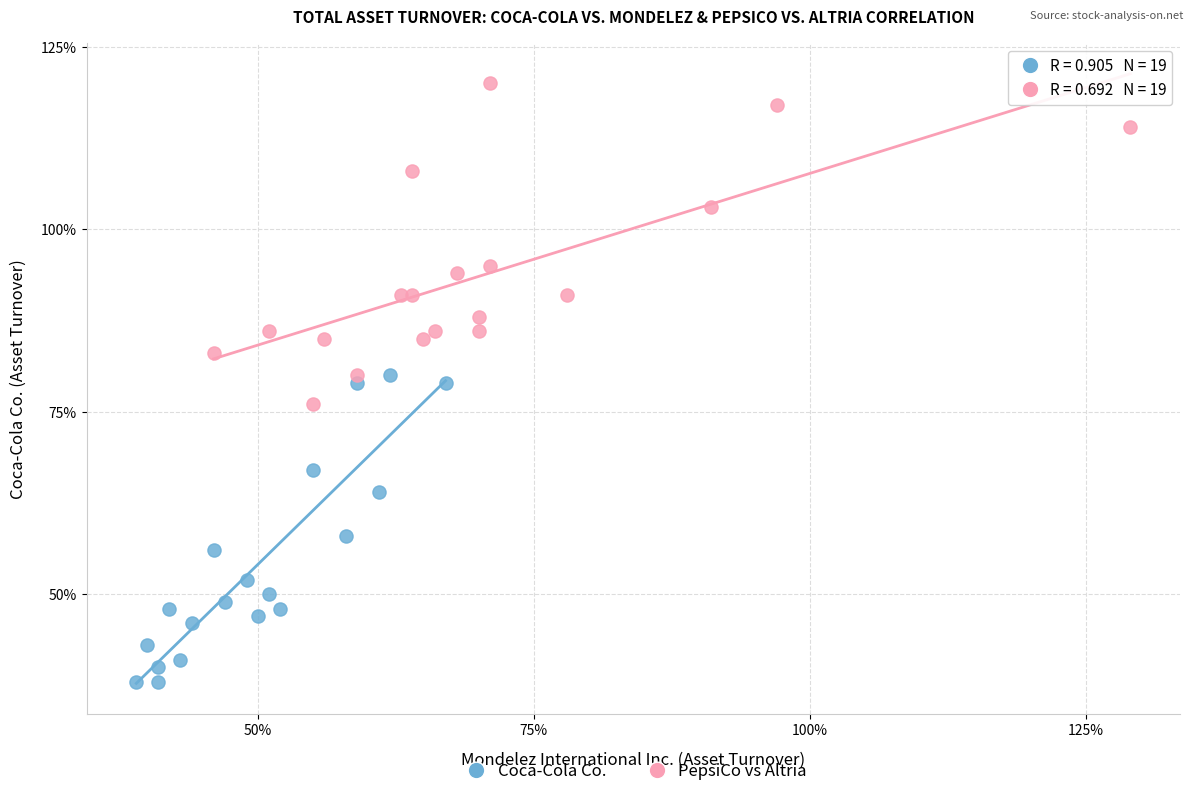

What are all the series names shown in the legend?

Coca-Cola Co., PepsiCo vs Altria